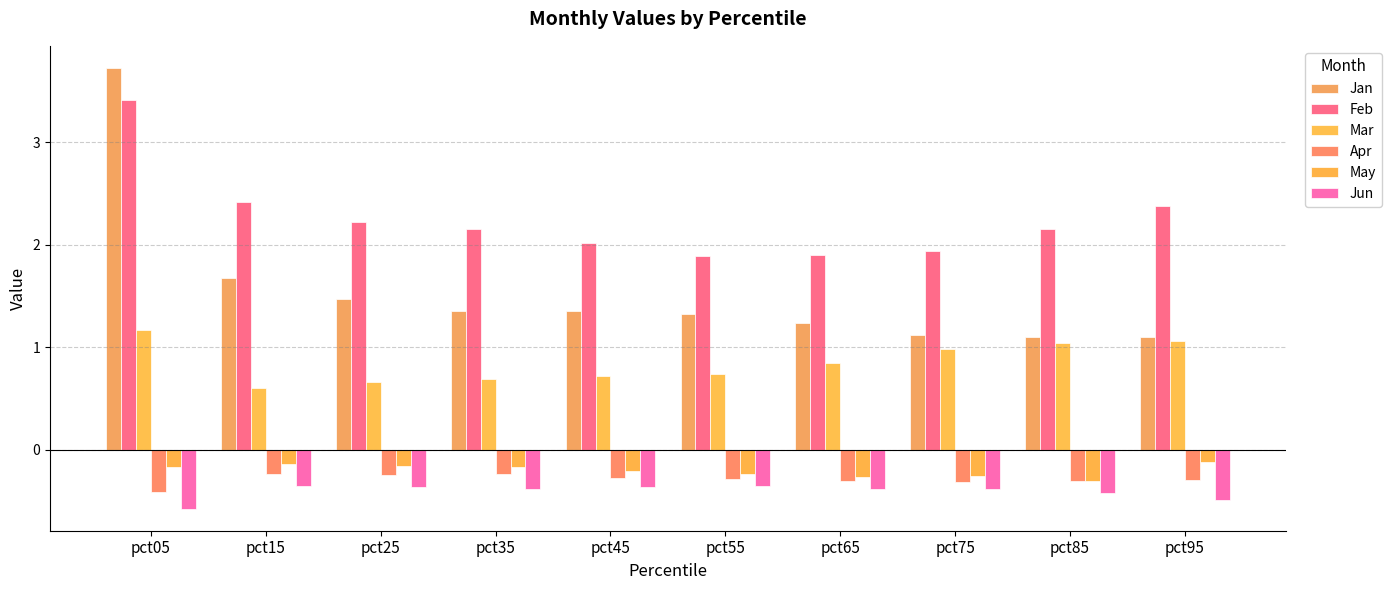

At which category is the sum across all series the highest?

pct05